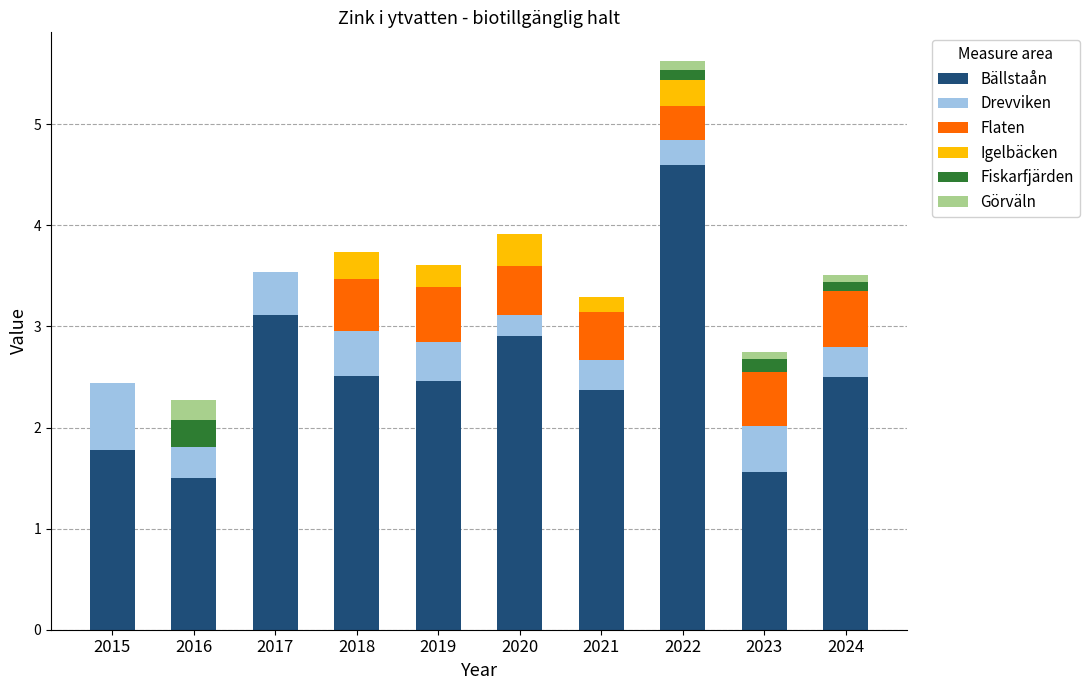

What is the average value of the Bällstaån series?

2.5